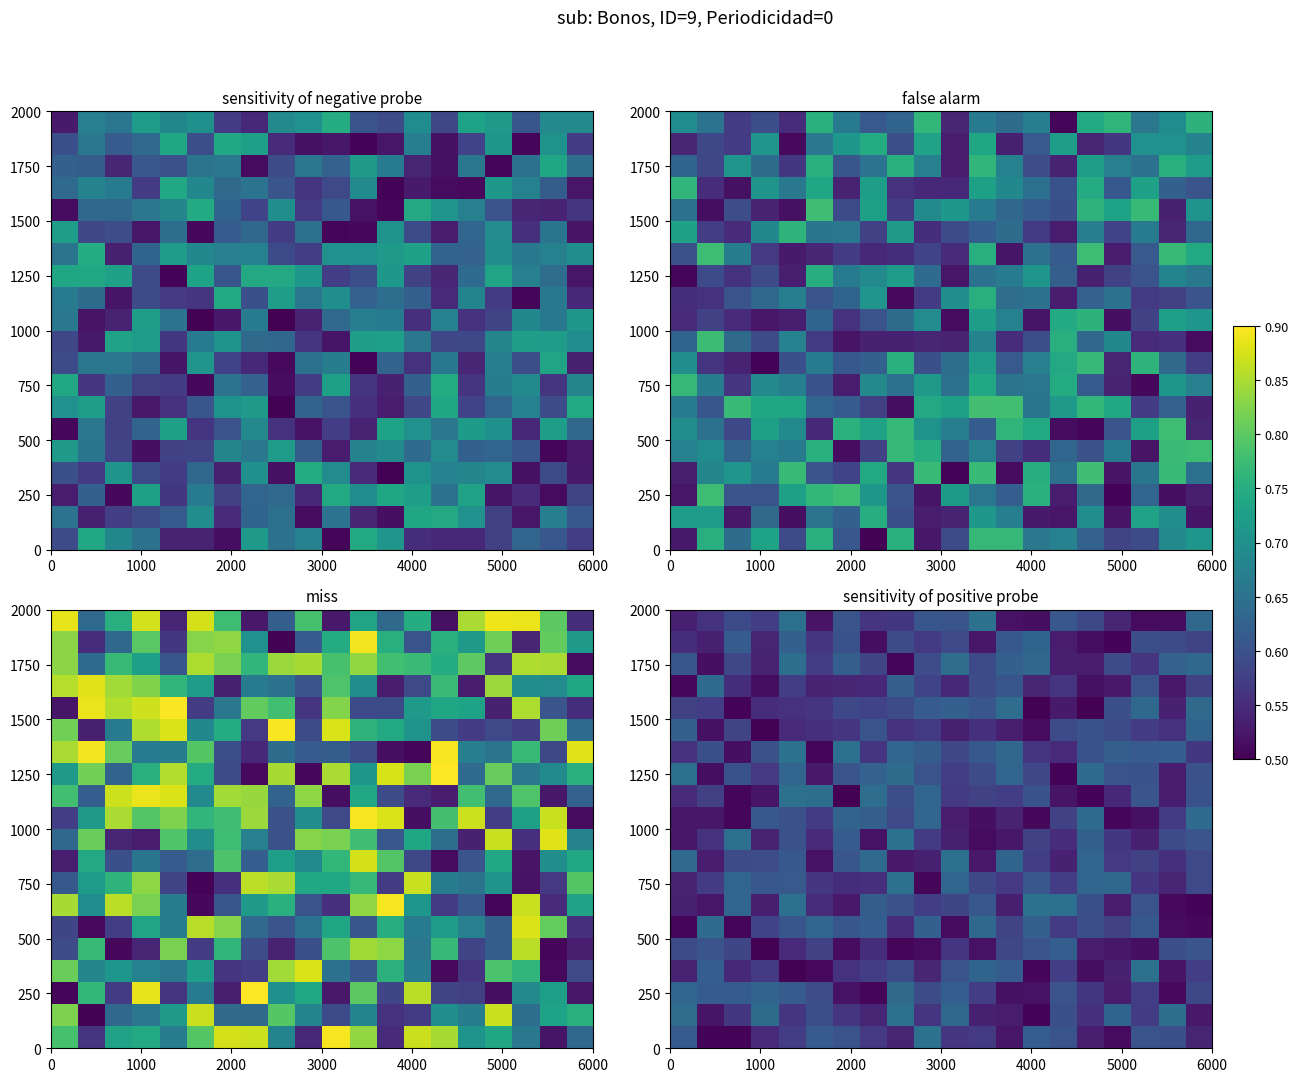

How many 250 values are between 0 and 1?

20